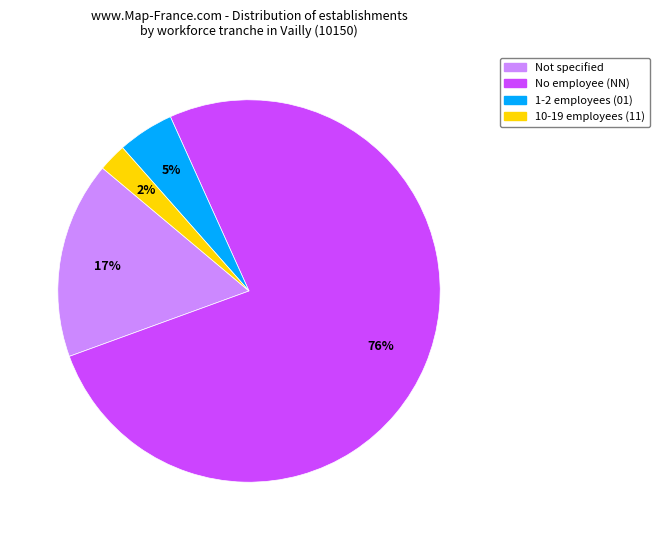

To the nearest percent, what is the average slice percentage?

25%